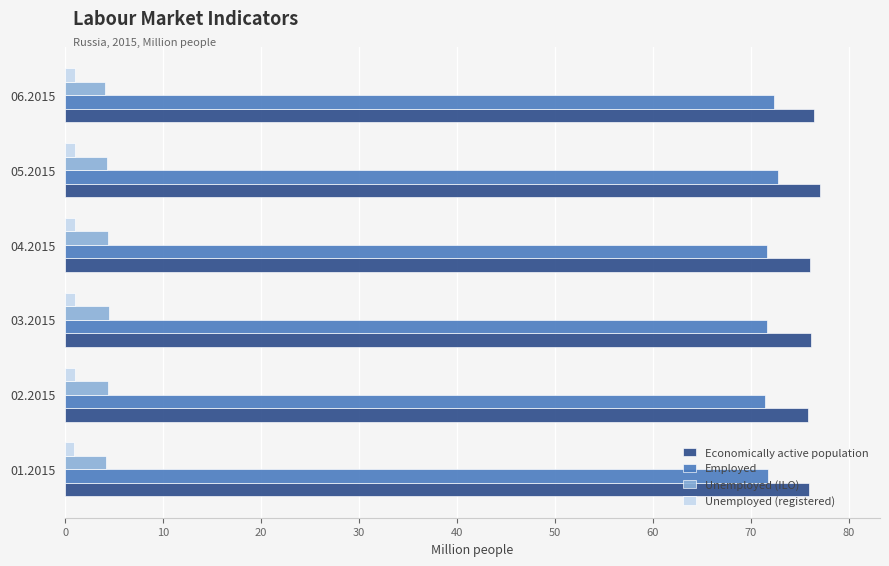

What is the average value of the Employed series?

71.9